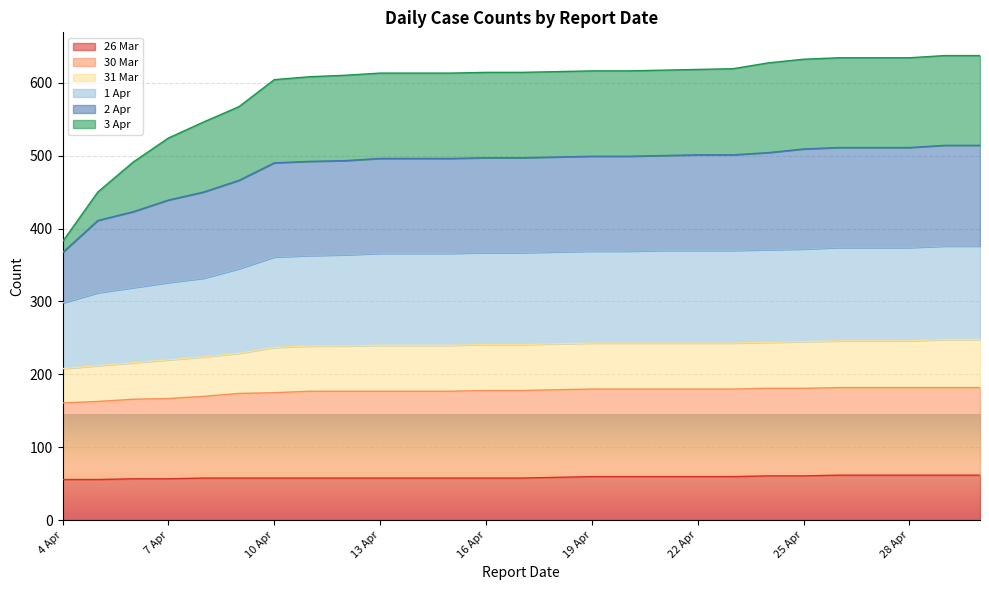

The value of 26 Mar at 4 Apr is 19. True or false?

False